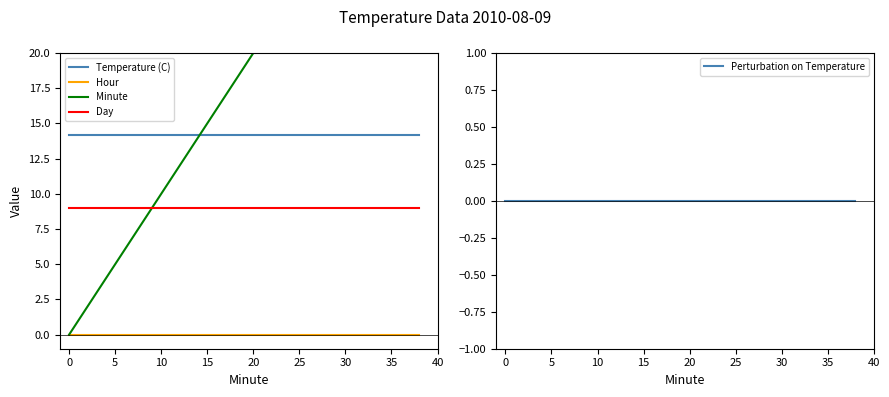

True or false: Hour and Temperature (C) intersect in this chart.

False